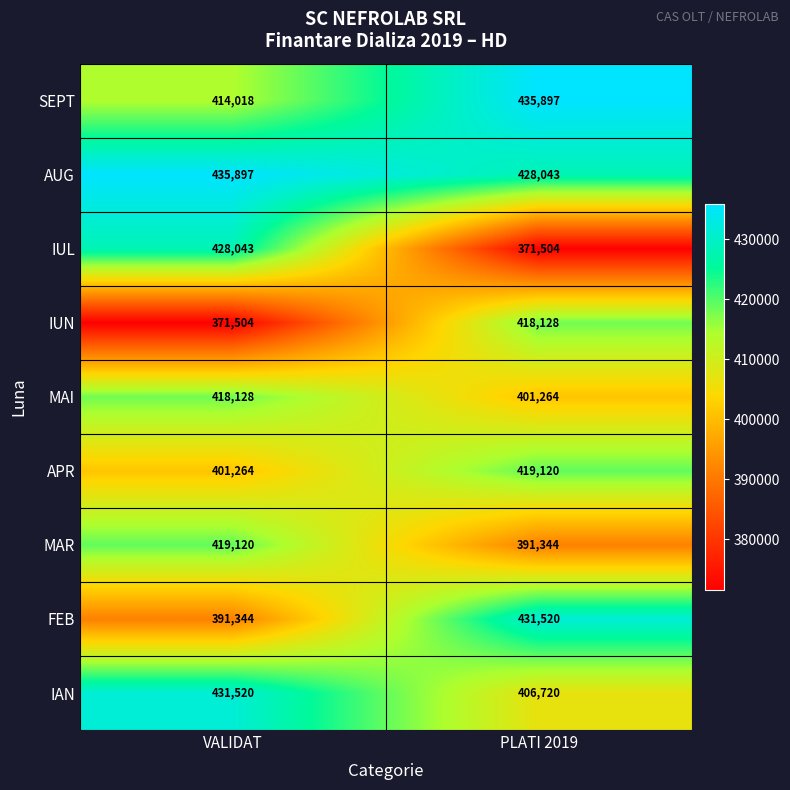

Reading left to right, extract all data points from this chart.

SEPT: VALIDAT=414018	PLATI 2019=435897
AUG: VALIDAT=435897	PLATI 2019=428043
IUL: VALIDAT=428043	PLATI 2019=371504
IUN: VALIDAT=371504	PLATI 2019=418128
MAI: VALIDAT=418128	PLATI 2019=401264
APR: VALIDAT=401264	PLATI 2019=419120
MAR: VALIDAT=419120	PLATI 2019=391344
FEB: VALIDAT=391344	PLATI 2019=431520
IAN: VALIDAT=431520	PLATI 2019=406720